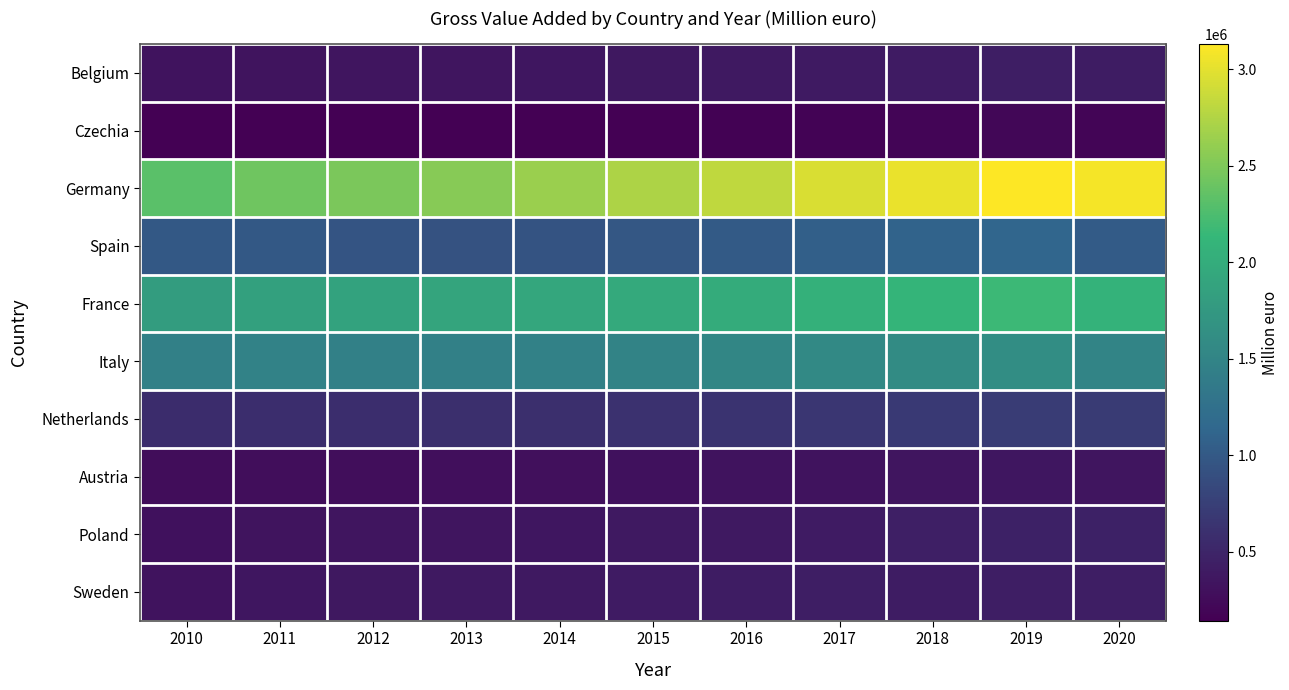

What is the maximum value shown in the chart?

3130567.0